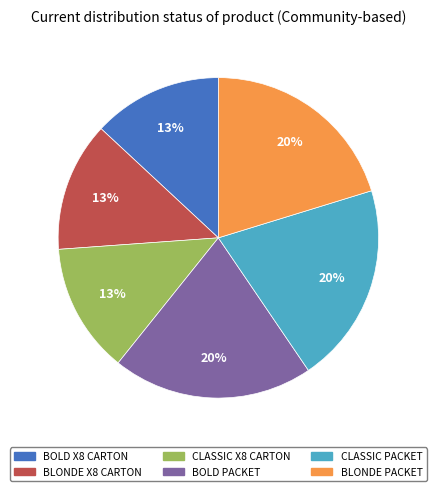

To the nearest percent, what portion does BOLD PACKET represent?

20%